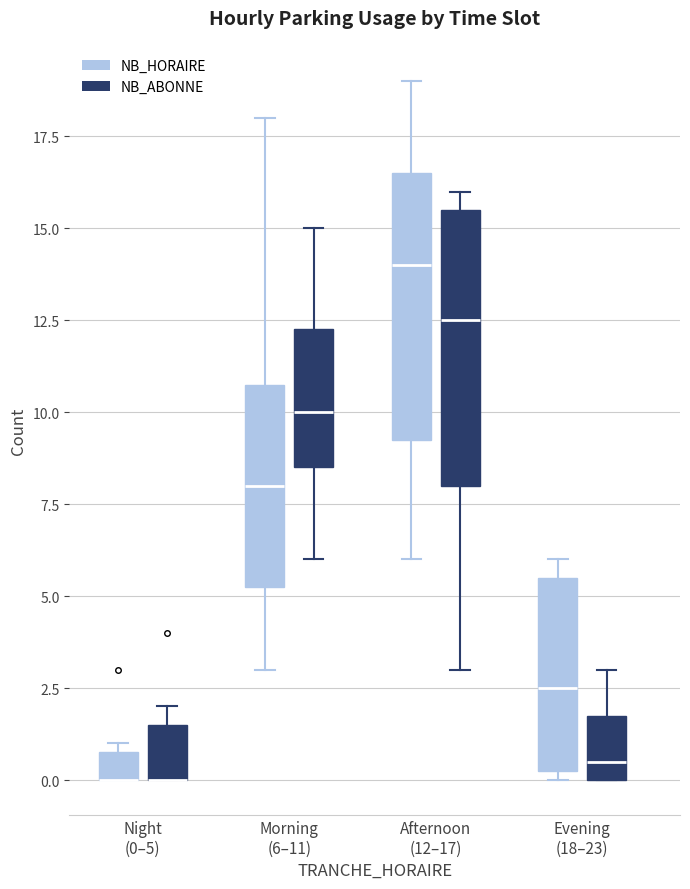

Reading left to right, transcribe this box plot: for each box, give where its median line is, the range the box spans, and where its two whiskers end, as read against the y-axis. The values are not printed on the chart, so give them approximately, as read against the axis.

Night (0–5) (NB_HORAIRE): median 0.0 (drawn on the box's lower edge), box 0.0 to 1.0, whiskers 0.0 to 1.0 (just above the box's upper edge)
Night (0–5) (NB_ABONNE): median 0.0 (drawn on the box's lower edge), box 0.0 to 1.5, whiskers 0.0 to 2.0
Morning (6–11) (NB_HORAIRE): median 8.0, box 5.5 to 11.0, whiskers 3.0 to 18.0
Morning (6–11) (NB_ABONNE): median 10.0, box 8.5 to 12.5, whiskers 6.0 to 15.0
Afternoon (12–17) (NB_HORAIRE): median 14.0, box 9.5 to 16.5, whiskers 6.0 to 19.0
Afternoon (12–17) (NB_ABONNE): median 12.5, box 8.0 to 15.5, whiskers 3.0 to 16.0
Evening (18–23) (NB_HORAIRE): median 2.5, box 0.5 to 5.5, whiskers 0.0 to 6.0
Evening (18–23) (NB_ABONNE): median 0.5, box 0.0 to 2.0, whiskers 0.0 to 3.0